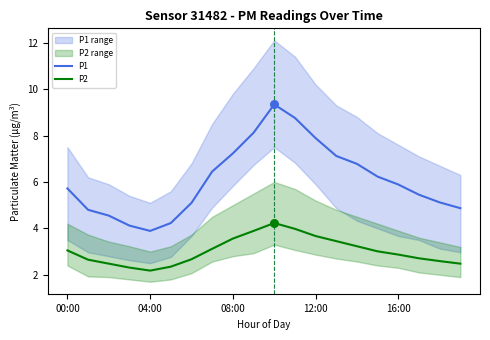

At which category is the sum across all series the highest?

10